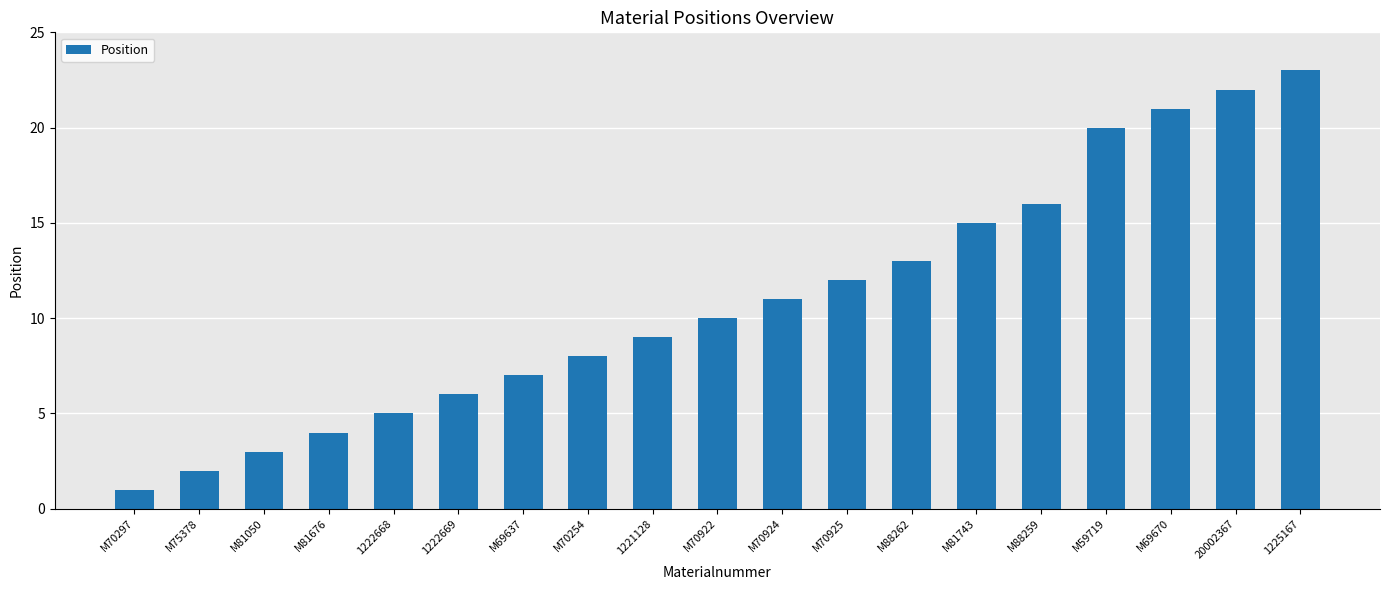

Count the number of data series in this chart.

1